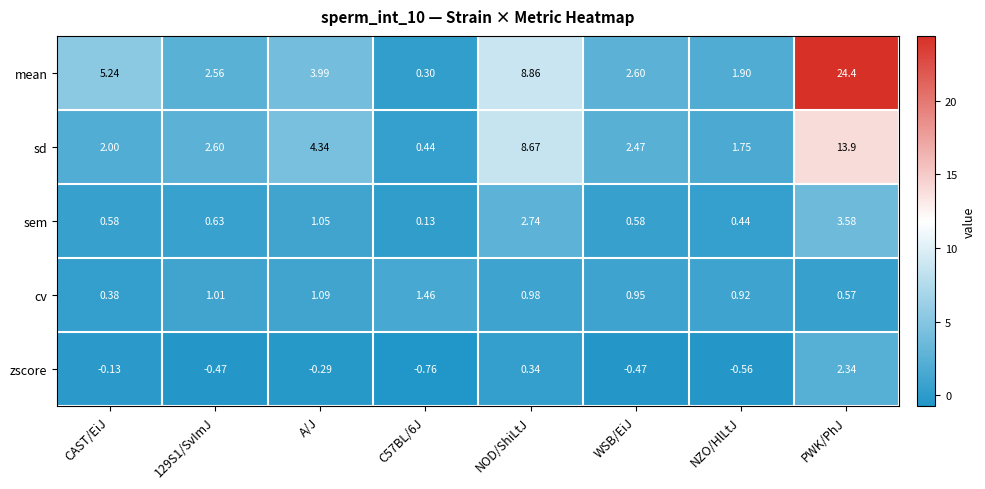

At which label is cv closest to 0?

CAST/EiJ